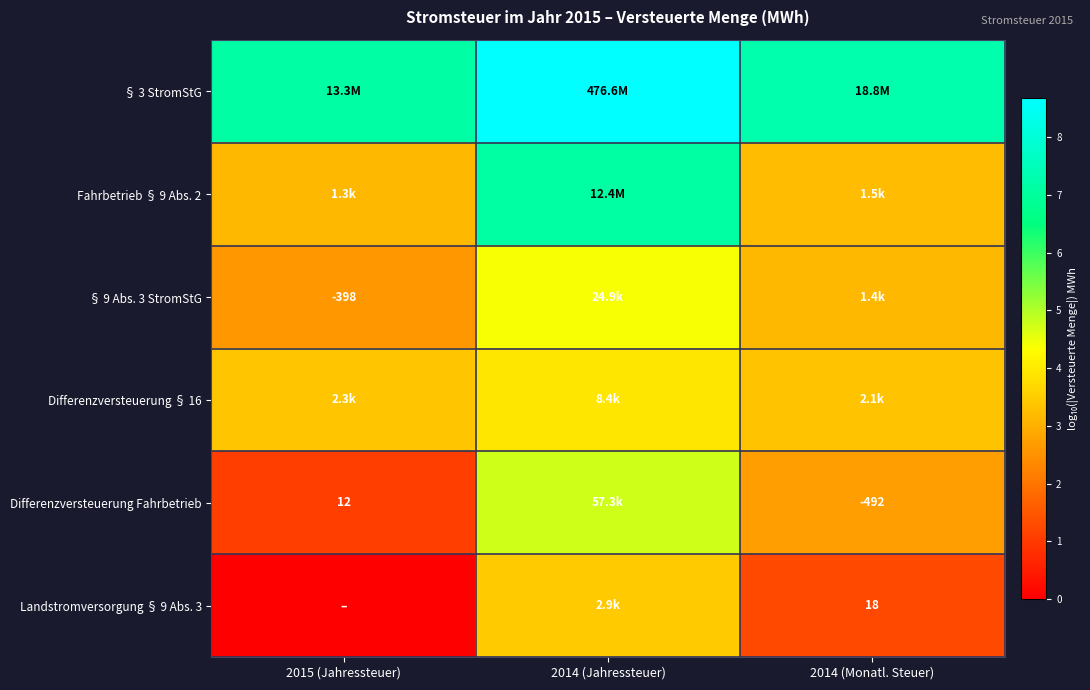

At which label is Differenzversteuerung Fahrbetrieb closest to 2?

2014 (Monatl. Steuer)